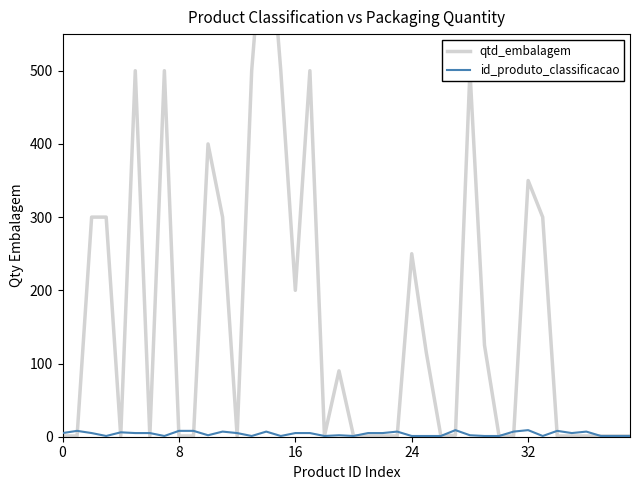

Which series has the widest spread of values?

qtd_embalagem